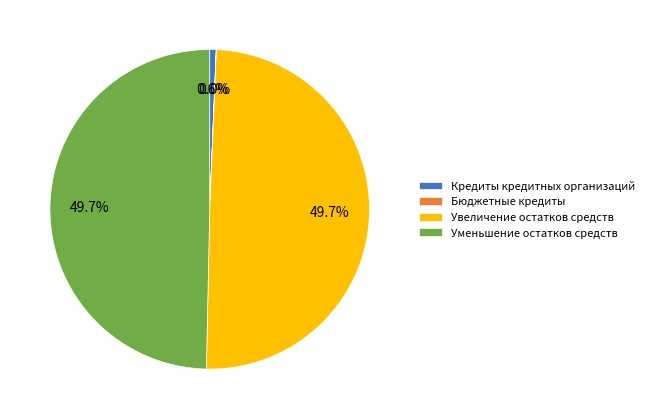

What percentage do Увеличение остатков средств and Кредиты кредитных организаций together represent?

50.3%